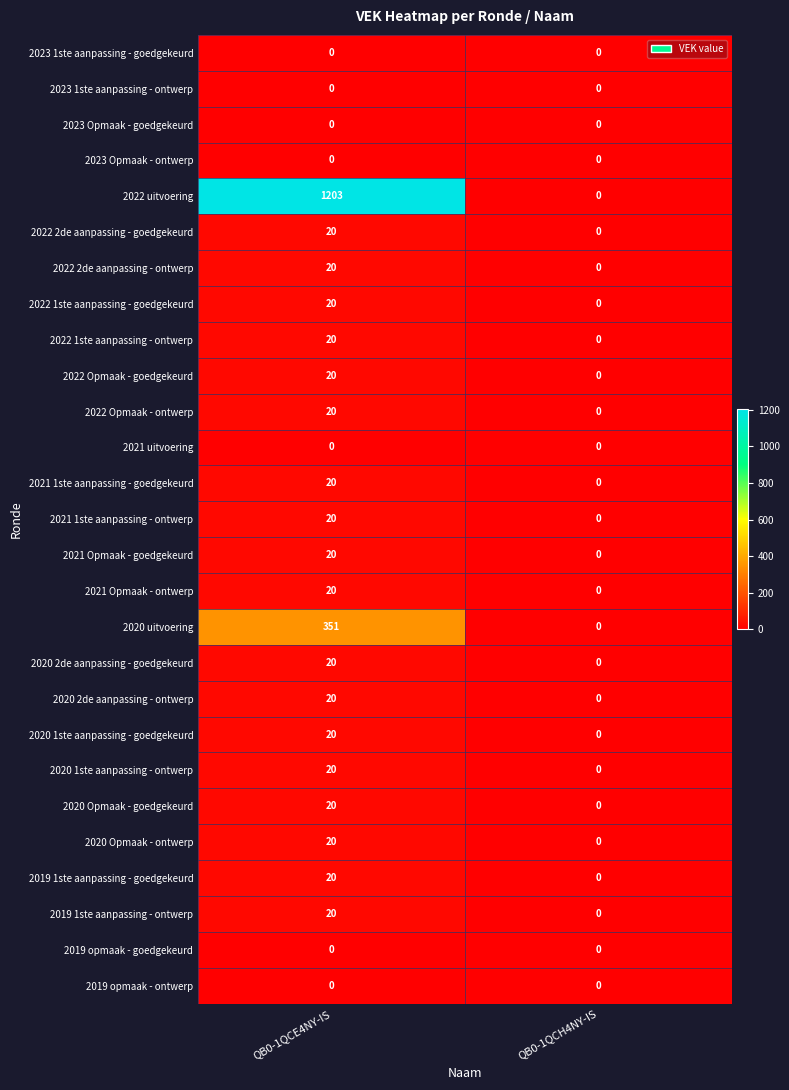

The 2022 uitvoering series shows 586 at QB0-1QCH4NY-IS. True or false?

False